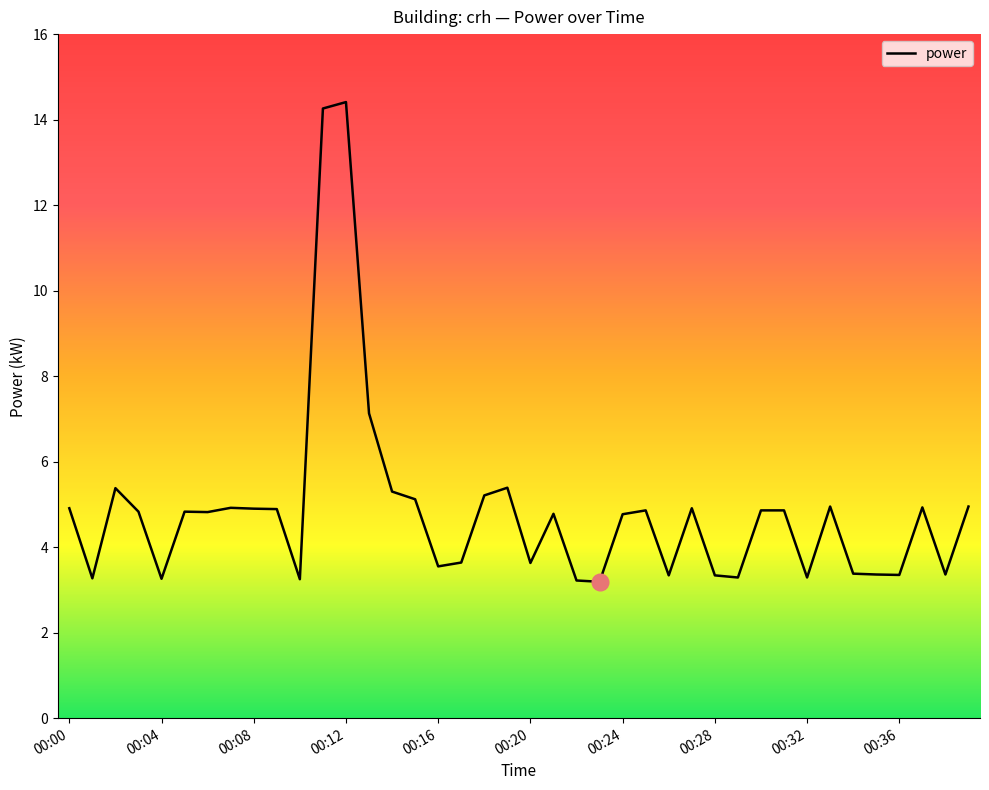

What is the maximum value shown in the chart?

14.4